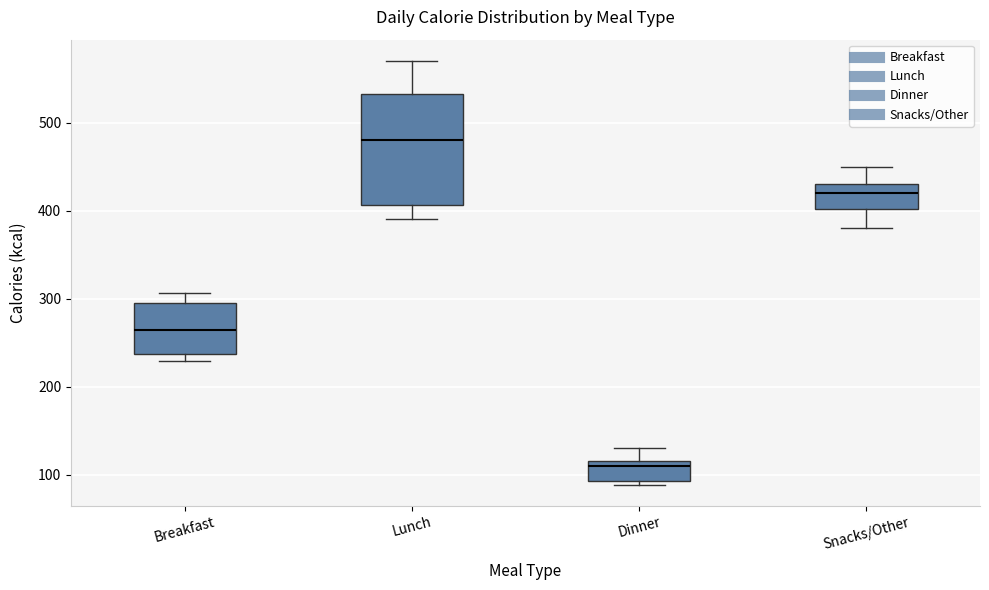

Reading left to right, read every box against the y-axis: the position of its median line, the range the box covers, and the ends of its whiskers. The values are not printed on the chart, so give them approximately, as read against the axis.

Breakfast: median 270, box 240 to 300, whiskers 230 to 310
Lunch: median 480, box 410 to 530, whiskers 390 to 570
Dinner: median 110, box 90 to 120, whiskers 90 (just below the box's lower edge) to 130
Snacks/Other: median 420, box 400 to 430, whiskers 380 to 450